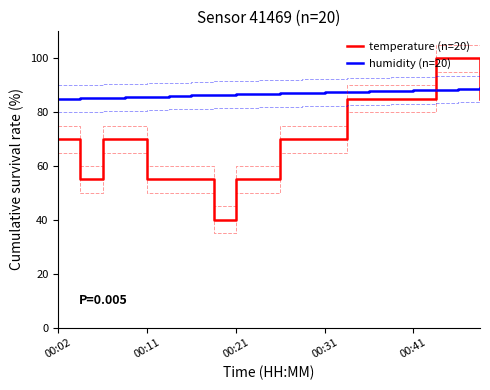

The temperature (n=20) series shows 121.0 at 00:31. True or false?

False